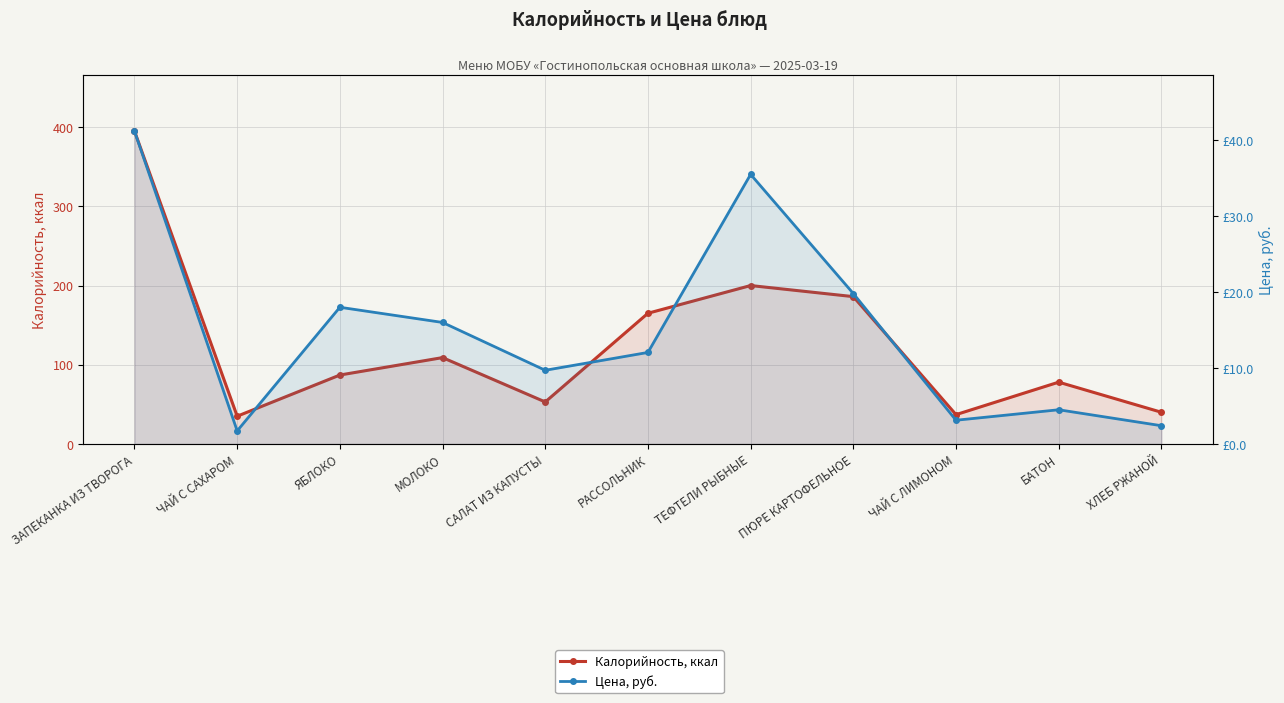

How many lines are shown in the chart?

2